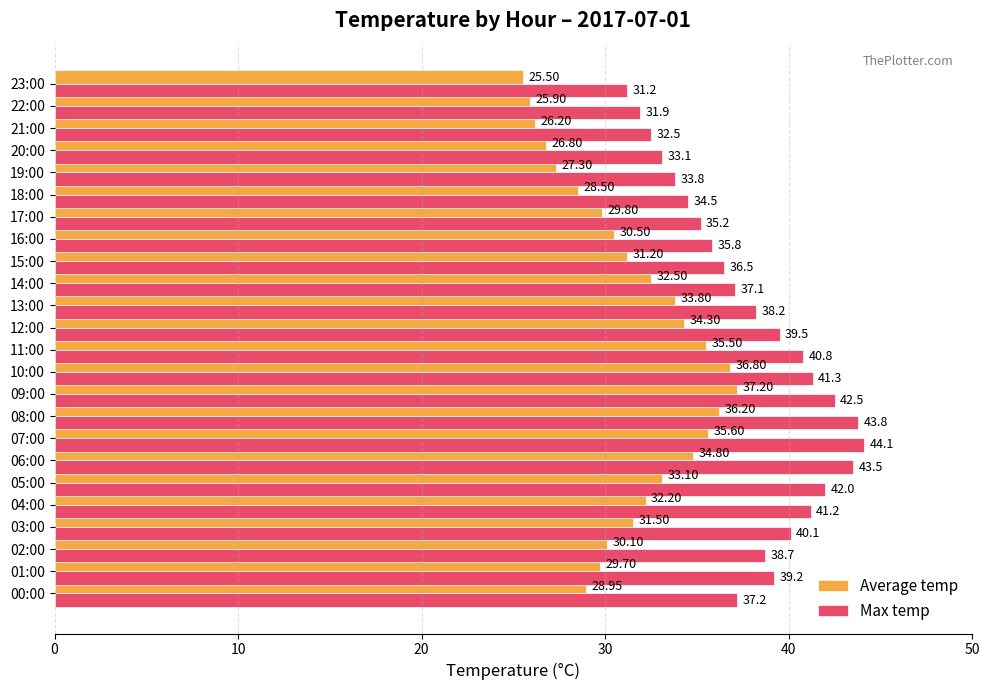

Rank the series by their average value, from highest to lowest.

Max temp, Average temp